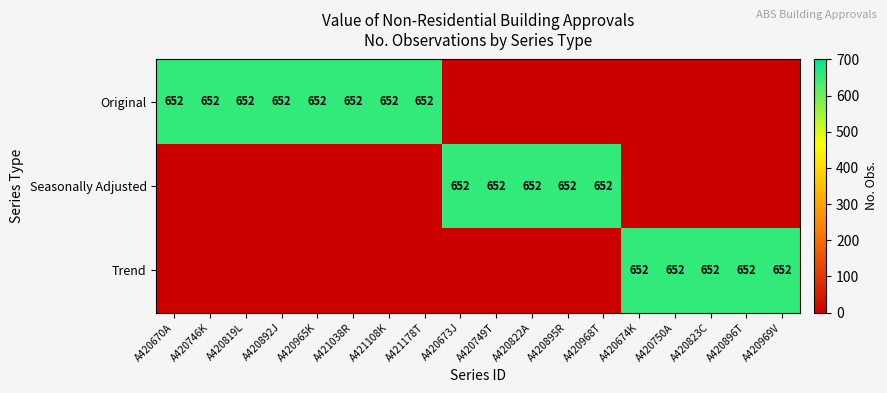

The Original series shows 1146 at A421038R. True or false?

False